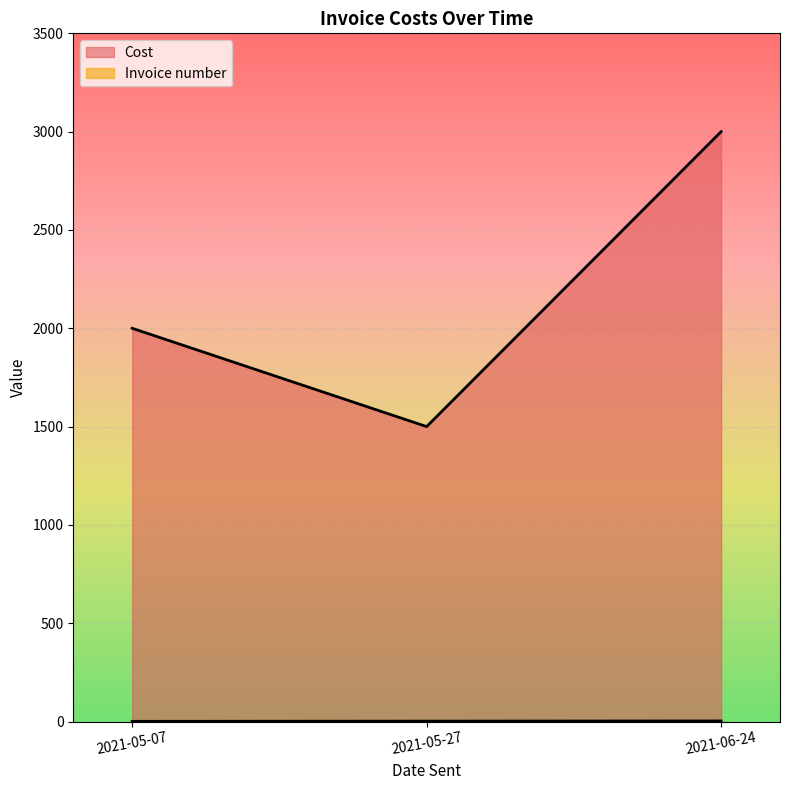

How many data points in Cost are less than 2000?

1